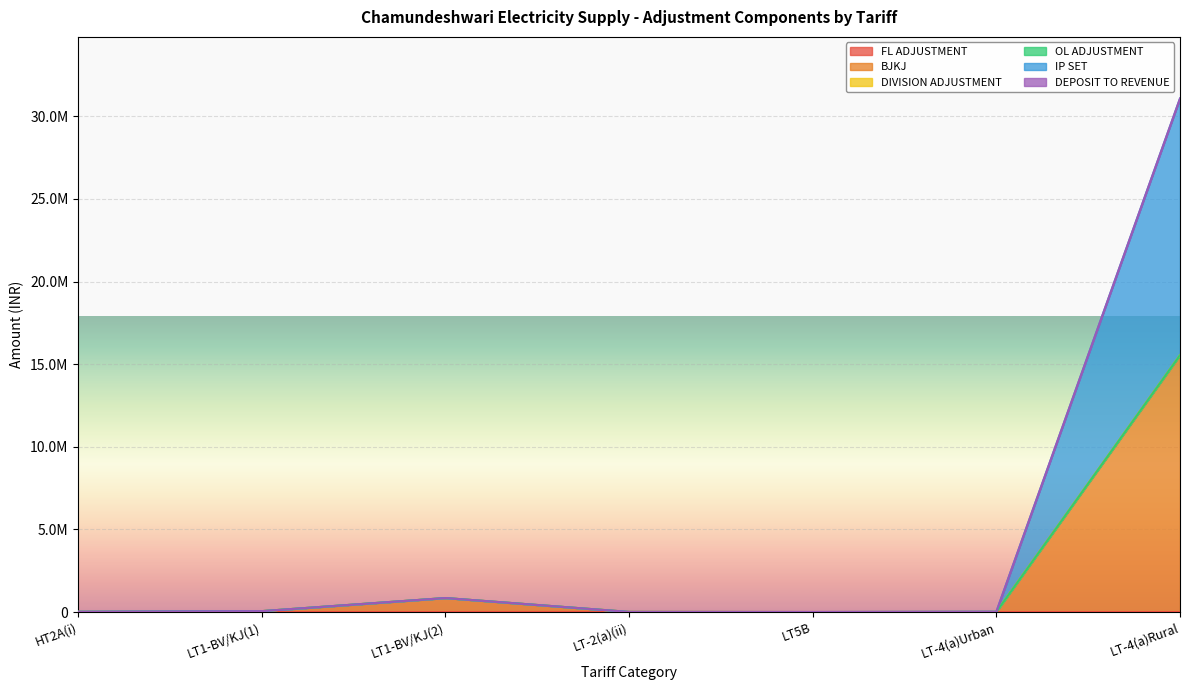

Does the chart display data point markers on the line(s)?

No